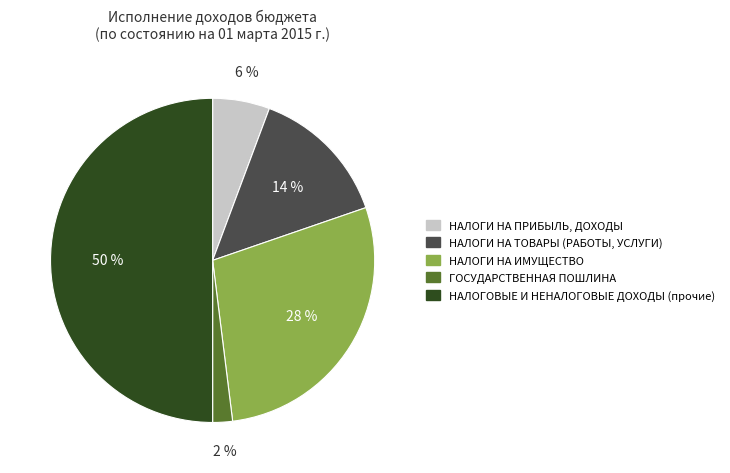

Which has a higher value, НАЛОГОВЫЕ И НЕНАЛОГОВЫЕ ДОХОДЫ (прочие) or НАЛОГИ НА ПРИБЫЛЬ, ДОХОДЫ?

НАЛОГОВЫЕ И НЕНАЛОГОВЫЕ ДОХОДЫ (прочие)